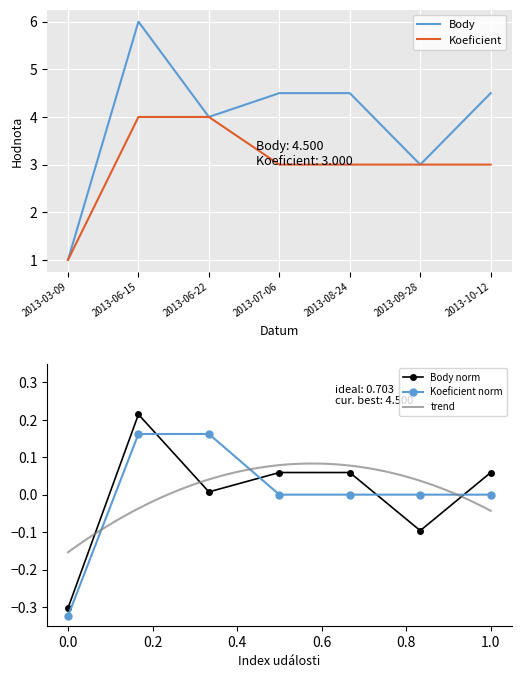

What is the label of the 4th point from the right?

2013-07-06